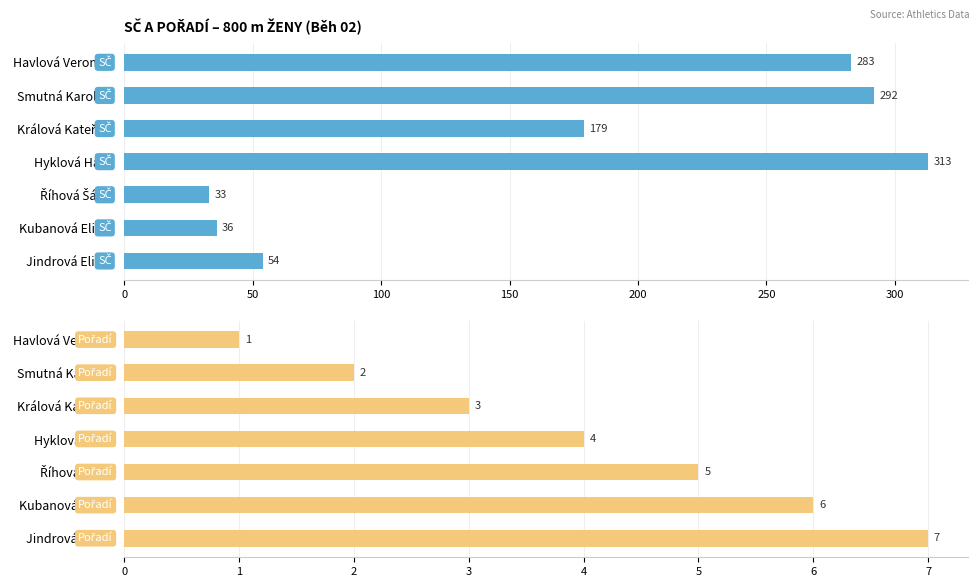

What is the value of the Pořadí bar at the 5th from the left?

5